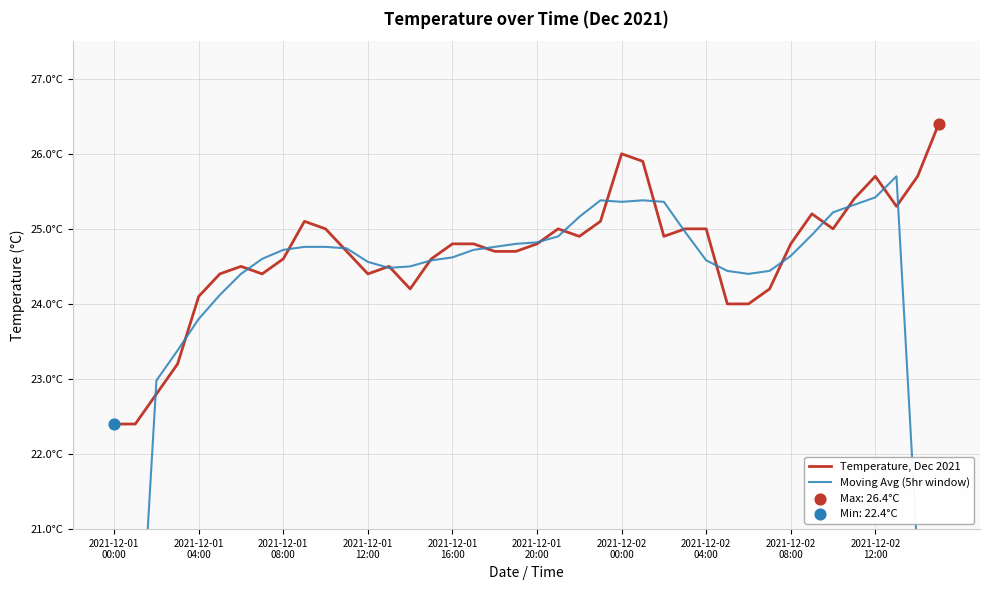

Which series contains the highest Y value?

Temperature, Dec 2021